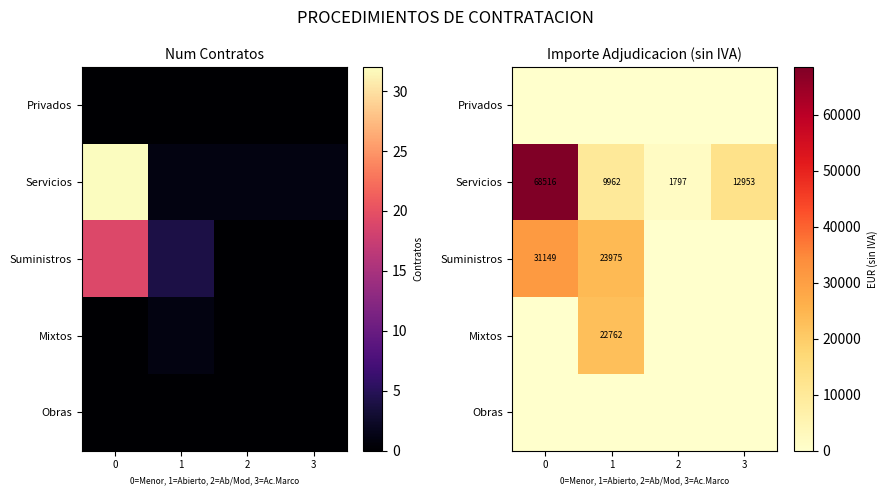

What is the spread (max minus min) of values at 2?

1796.8